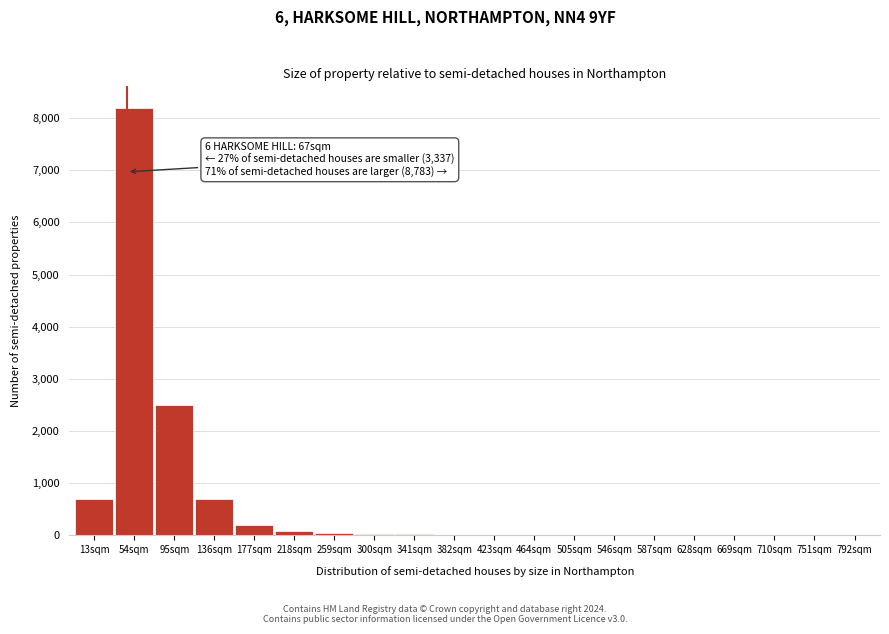

What is the sum of all values?

12500